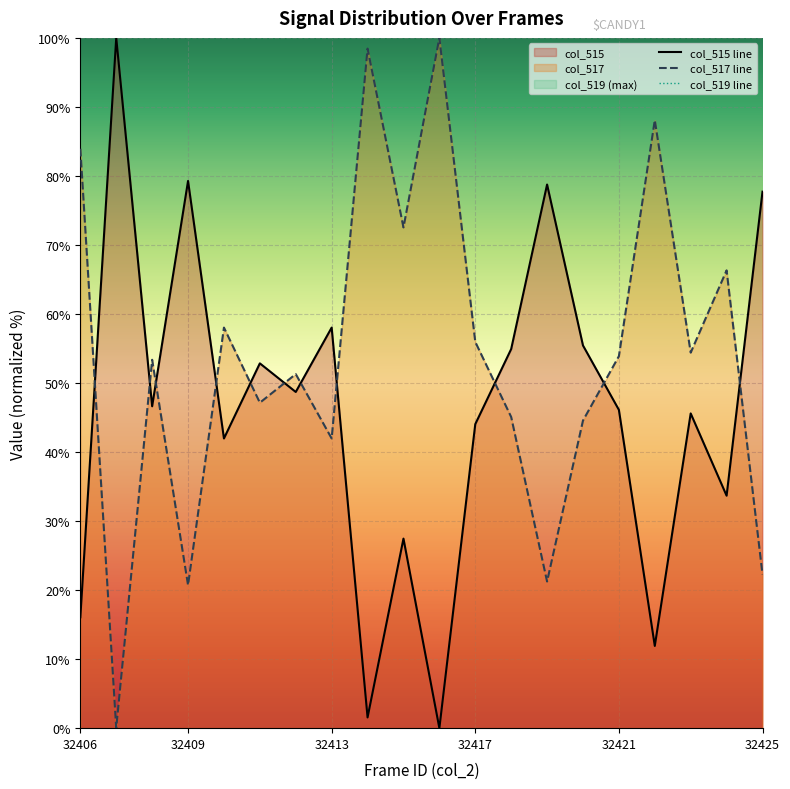

What is the greatest value displayed?

100.0